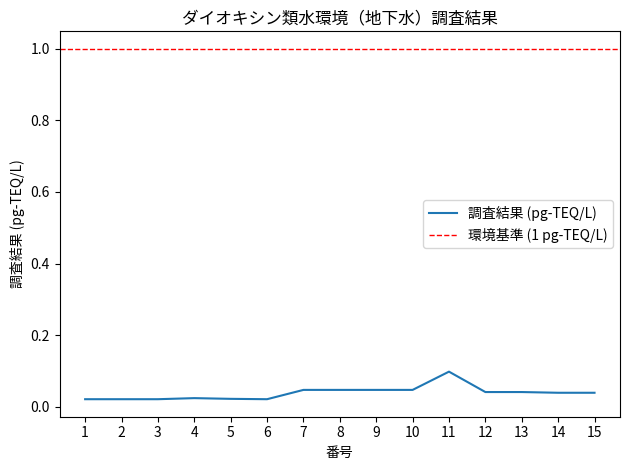

What is the sum of all values?

0.6